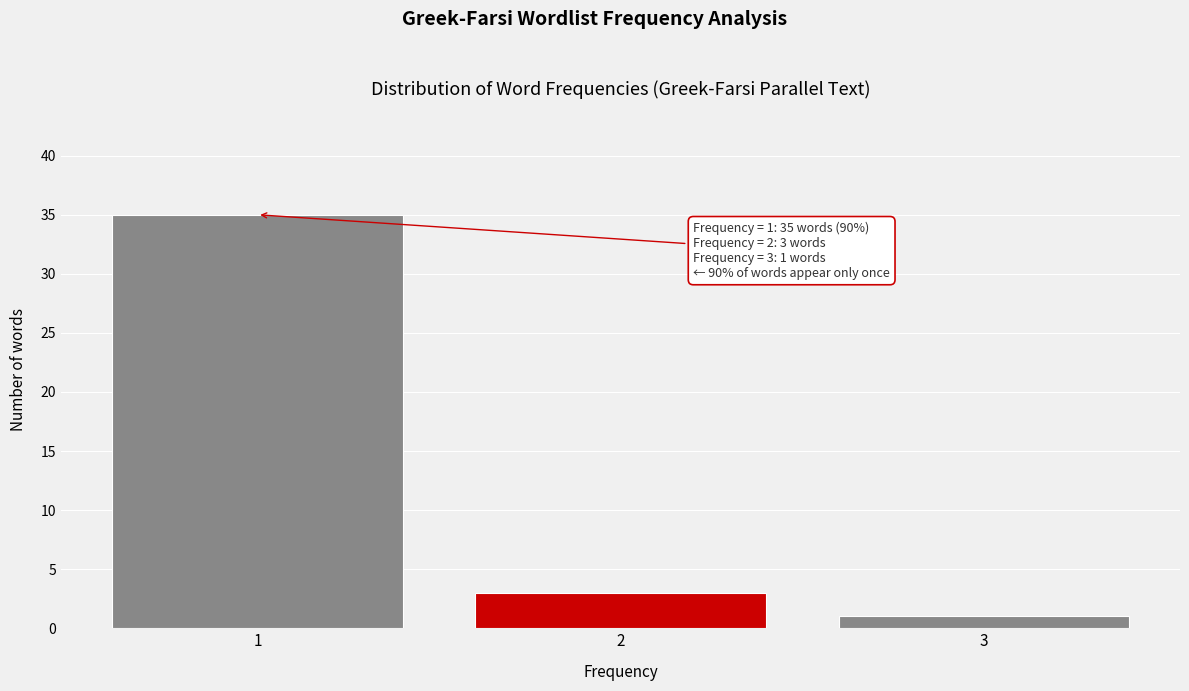

Which range on the x-axis has the tallest bar?

0.5 to 1.5